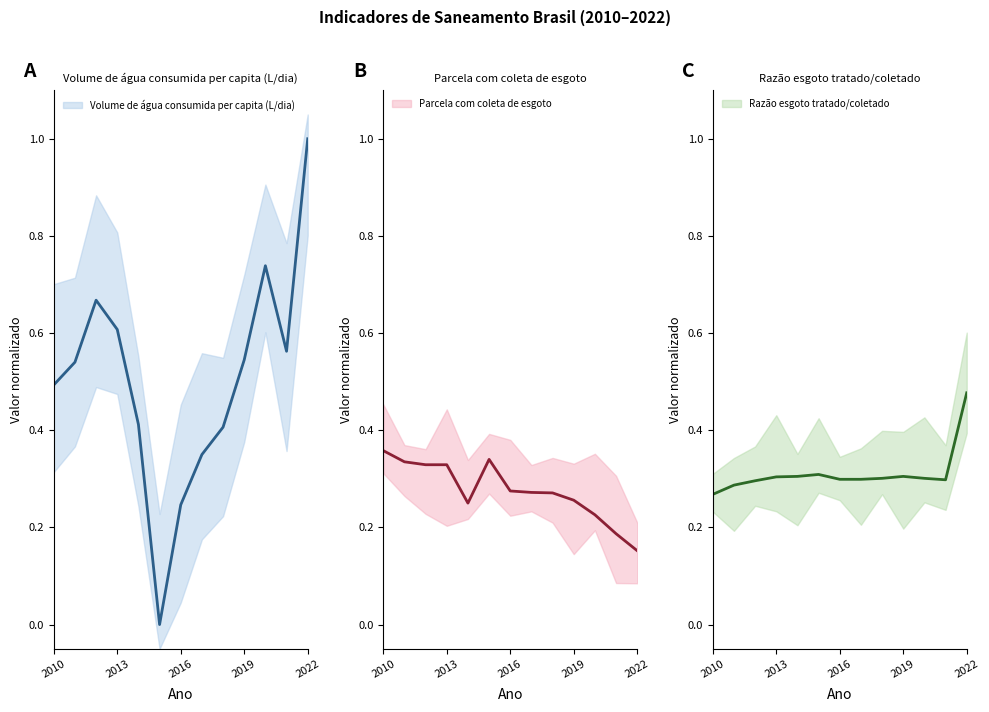

Which series has the largest total across all categories?

Volume de água consumida per capita (L/dia)